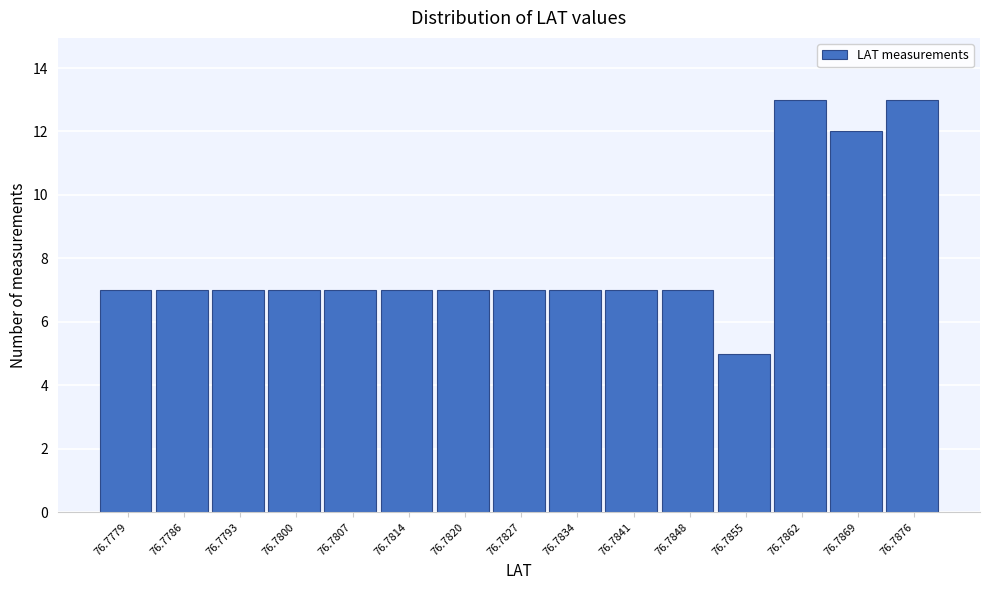

Reading right to left, transcribe all the data shown in this chart.

13	12	13	5	7	7	7	7	7	7	7	7	7	7	7